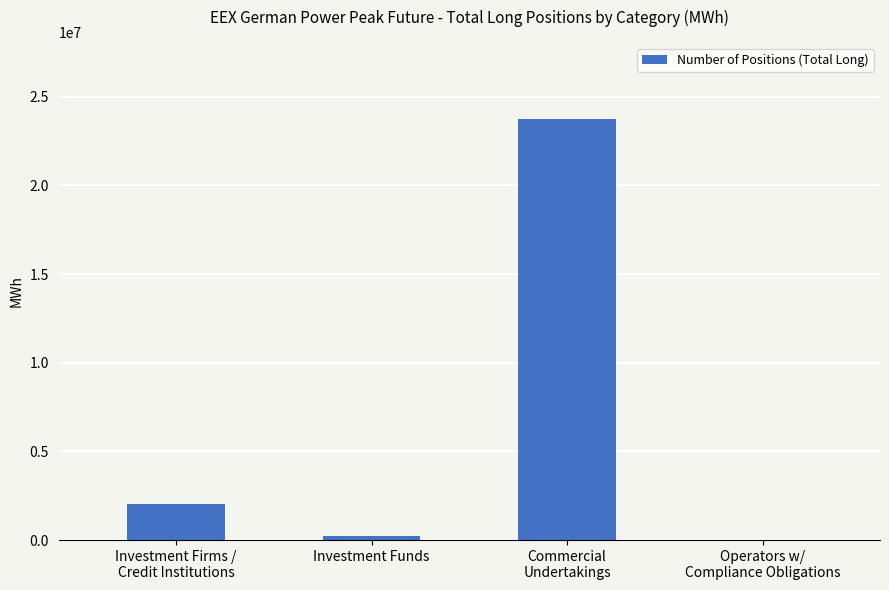

What is the greatest value displayed?

23771700